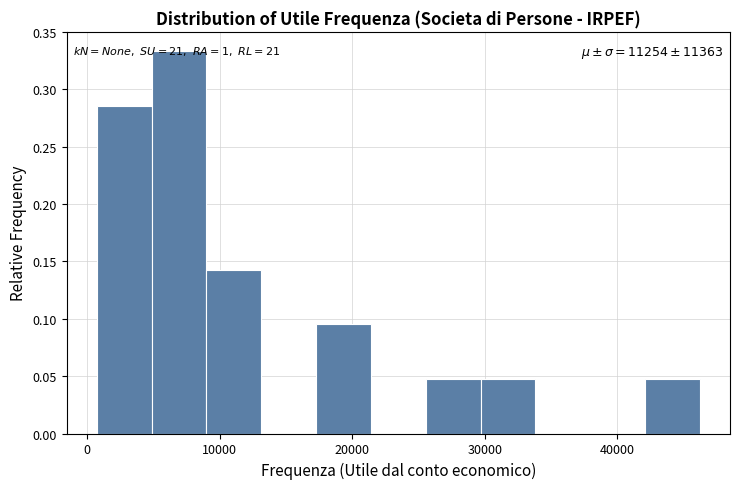

Which range on the x-axis has the tallest bar?

5000 to 9000